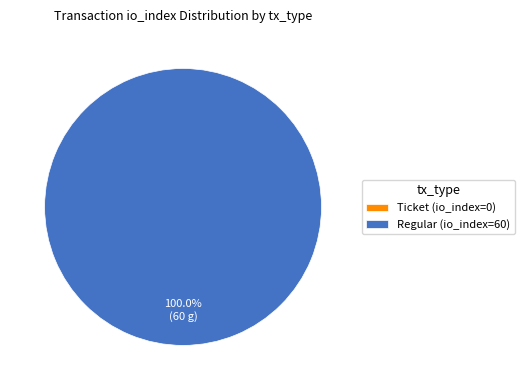

Is it true that Ticket (io_index=0) is 1% of the pie?

False